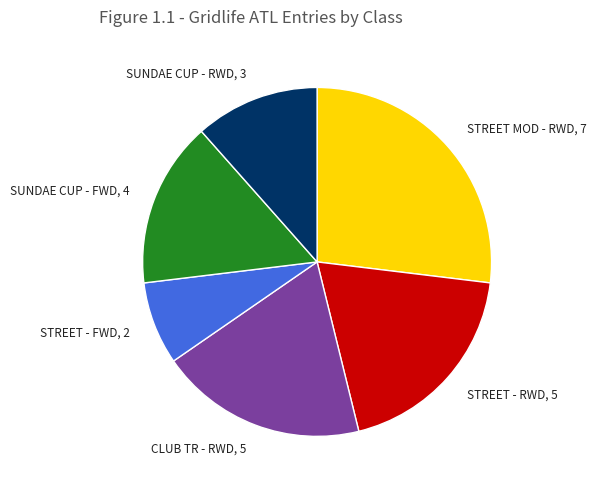

Is the sum of STREET MOD - RWD and CLUB TR - RWD greater than half?

No